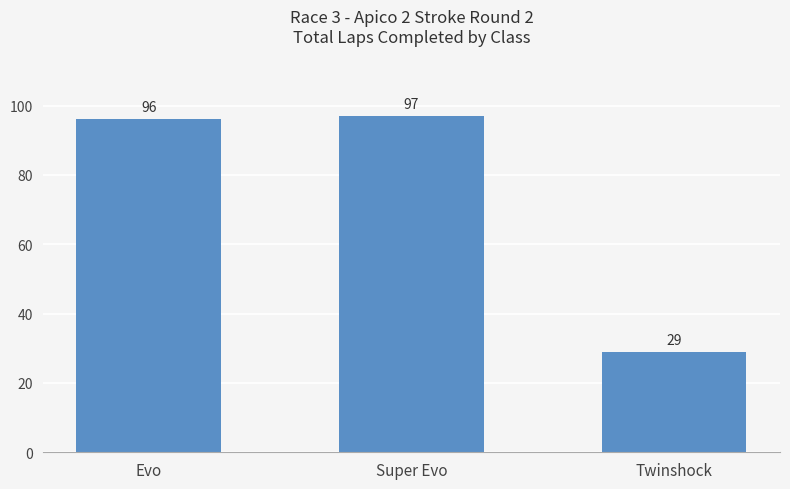

What is the greatest value displayed?

97